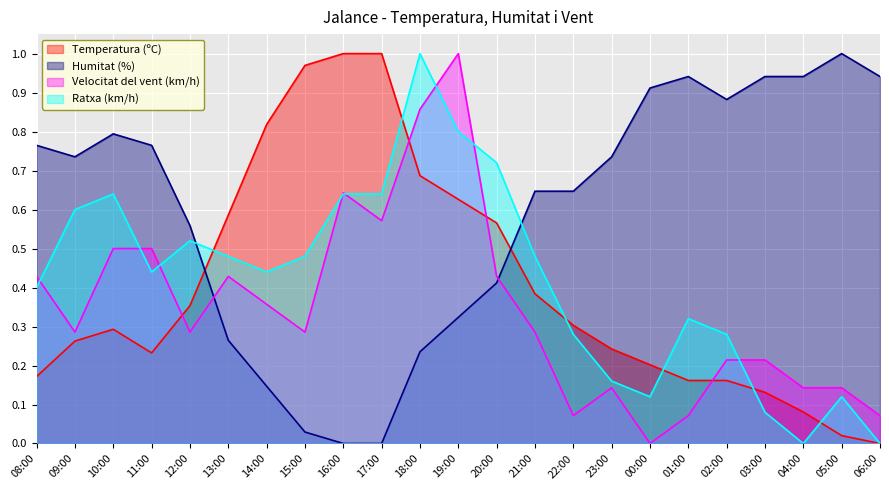

What is the sum of all Velocitat del vent (km/h) values?

7.9